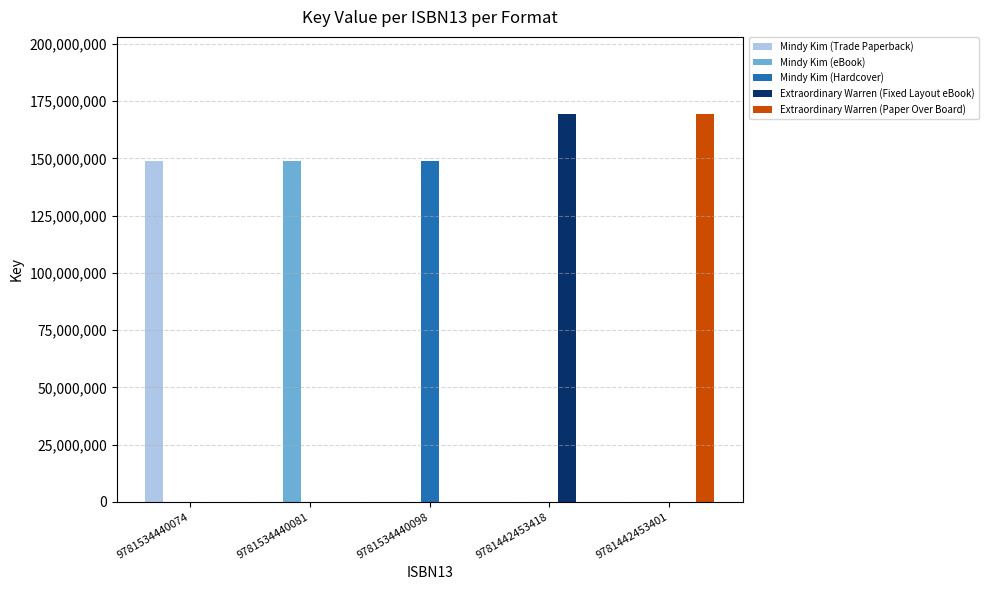

Count the number of categories in the chart.

5